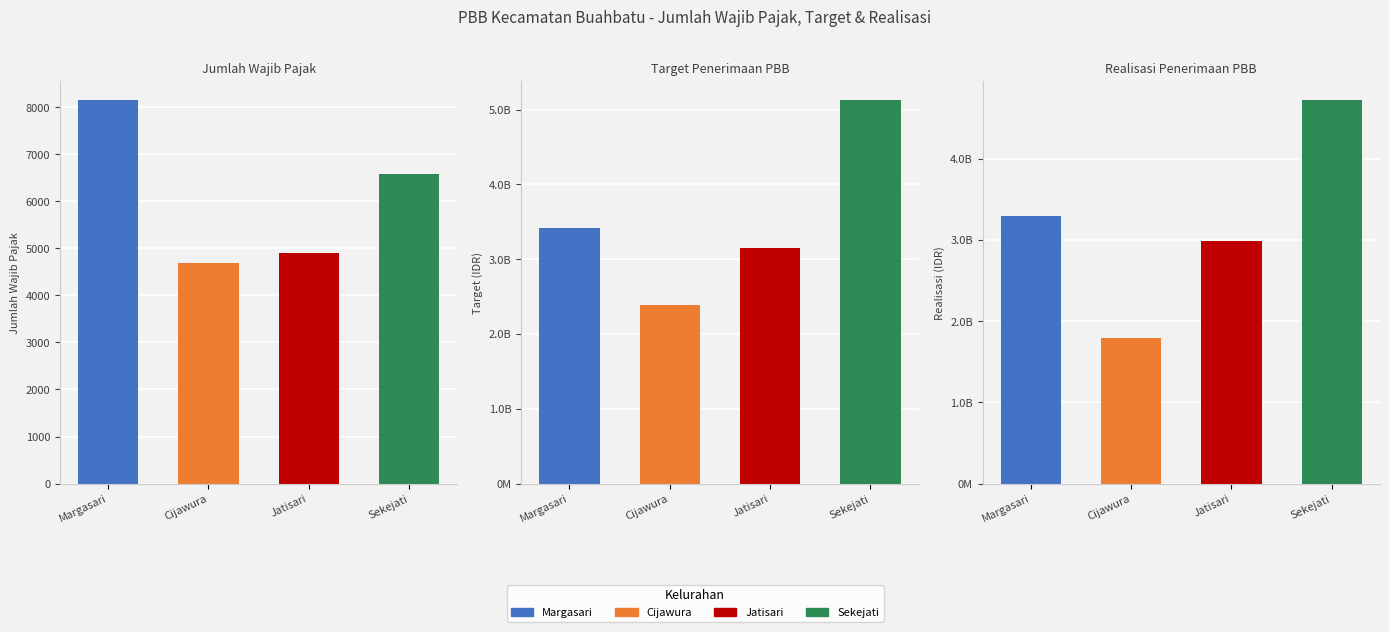

How many bars are there in total?

12